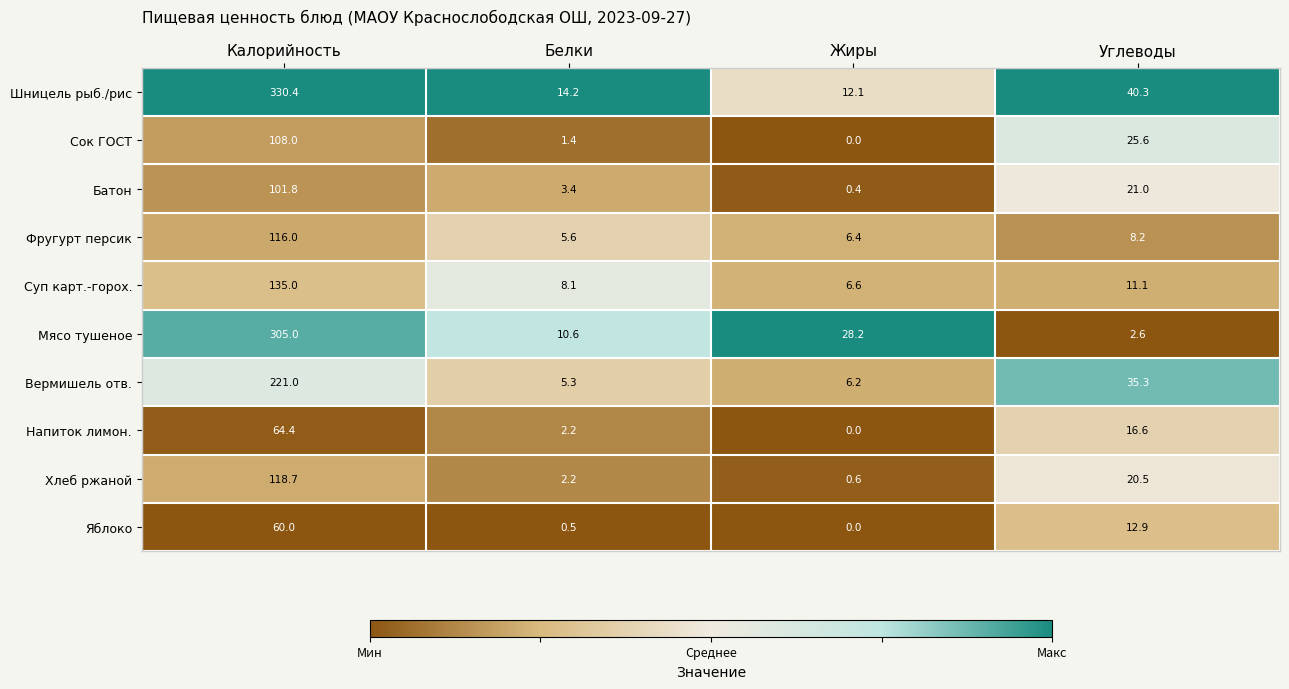

What is the total value across all series at Жиры?

60.5